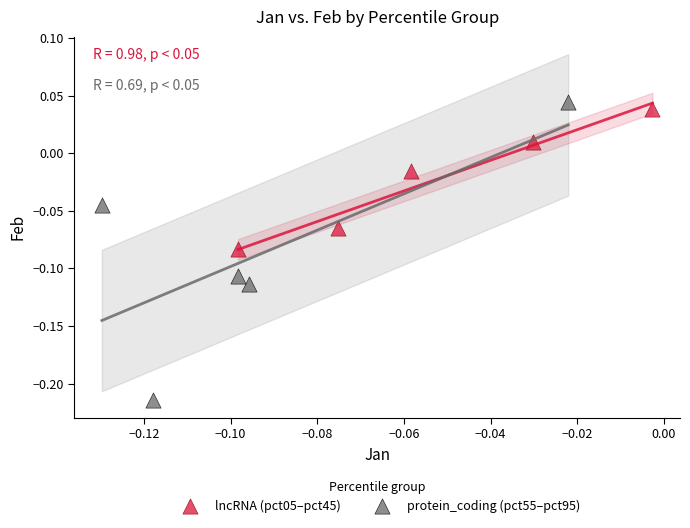

Which series contains the lowest Y value?

protein_coding (pct55–pct95)